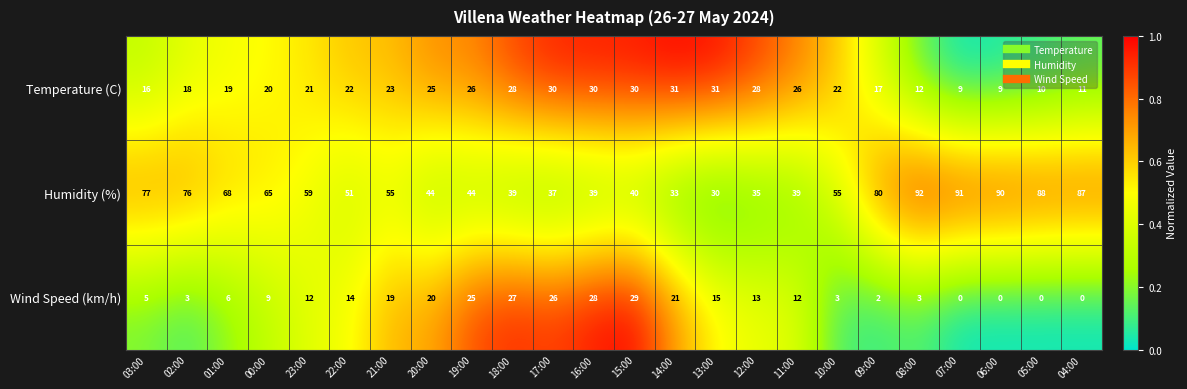

What is the difference between the maximum and minimum values in the Temperature (C) series?

22